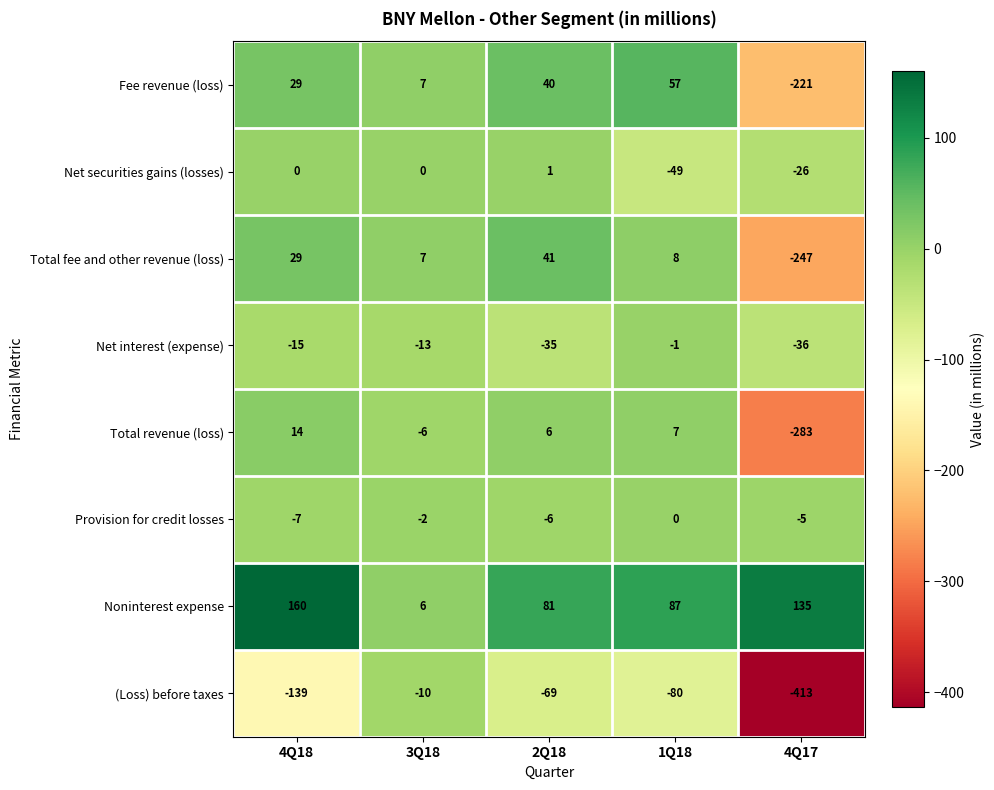

What is the minimum value shown in the chart?

-413